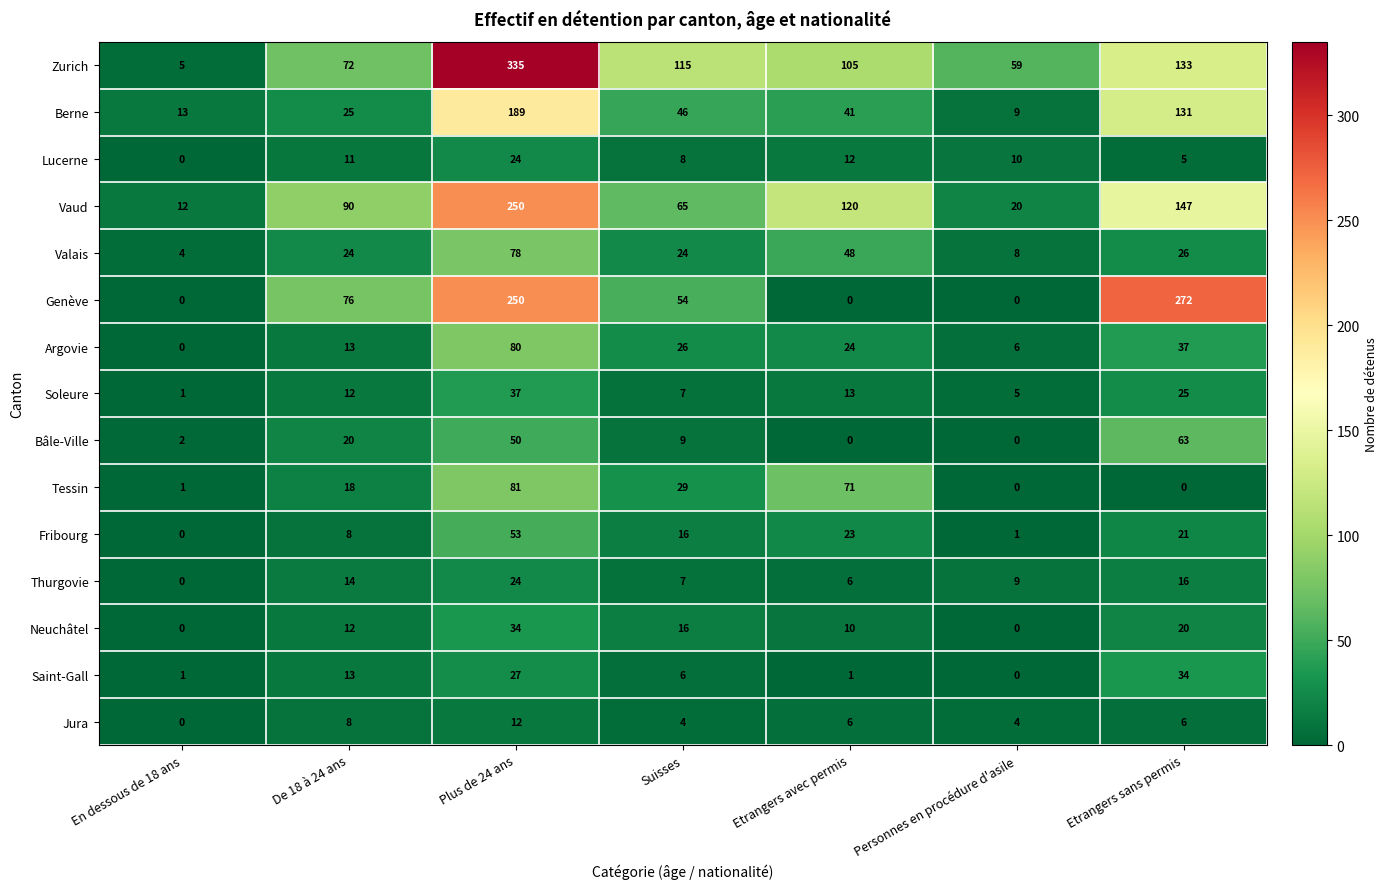

Which series has the largest total across all categories?

Zurich